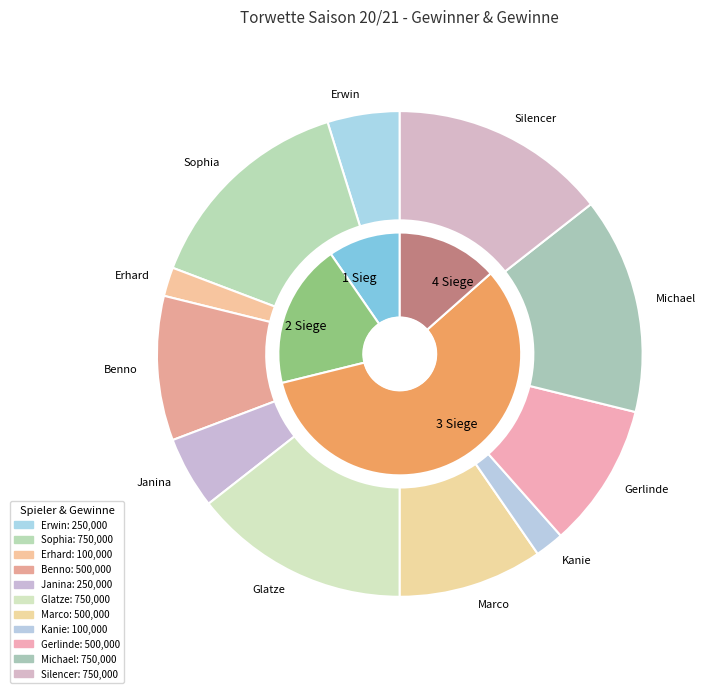

What portion of the pie excludes Marco?

90.4%